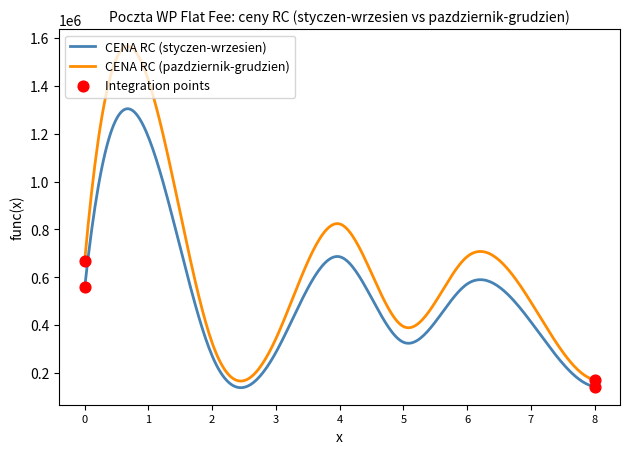

List the series in order of their peak value, lowest first.

CENA RC (styczen-wrzesien), CENA RC (pazdziernik-grudzien)